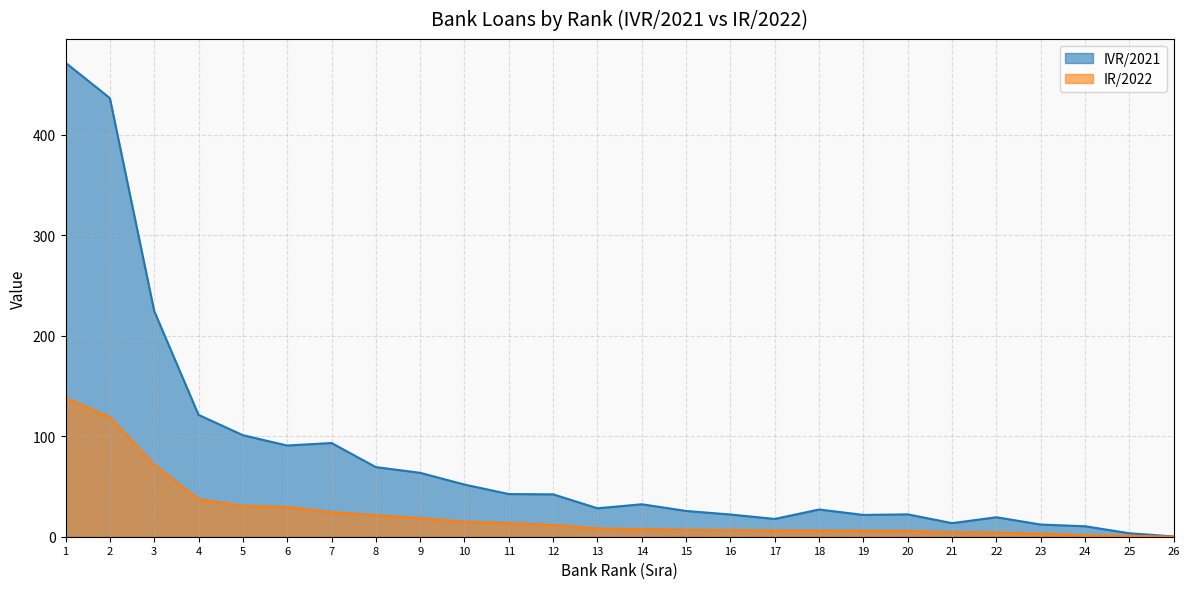

How many values in the IR/2022 series exceed 8?

13